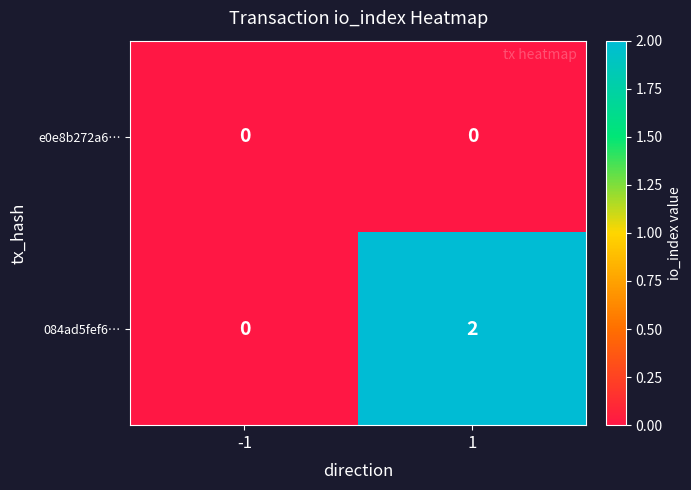

Between -1 and 1, which series saw the biggest shift?

084ad5fef6…